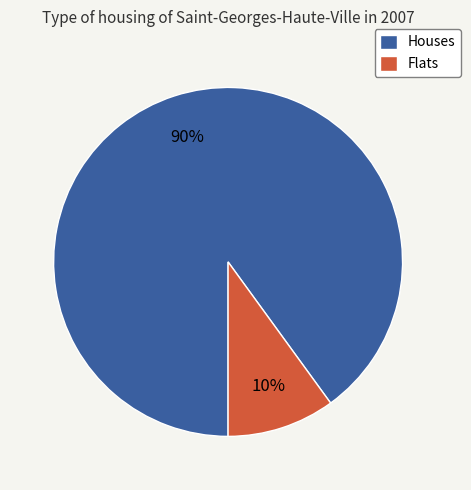

The Houses slice represents 90% of the pie. True or false?

True